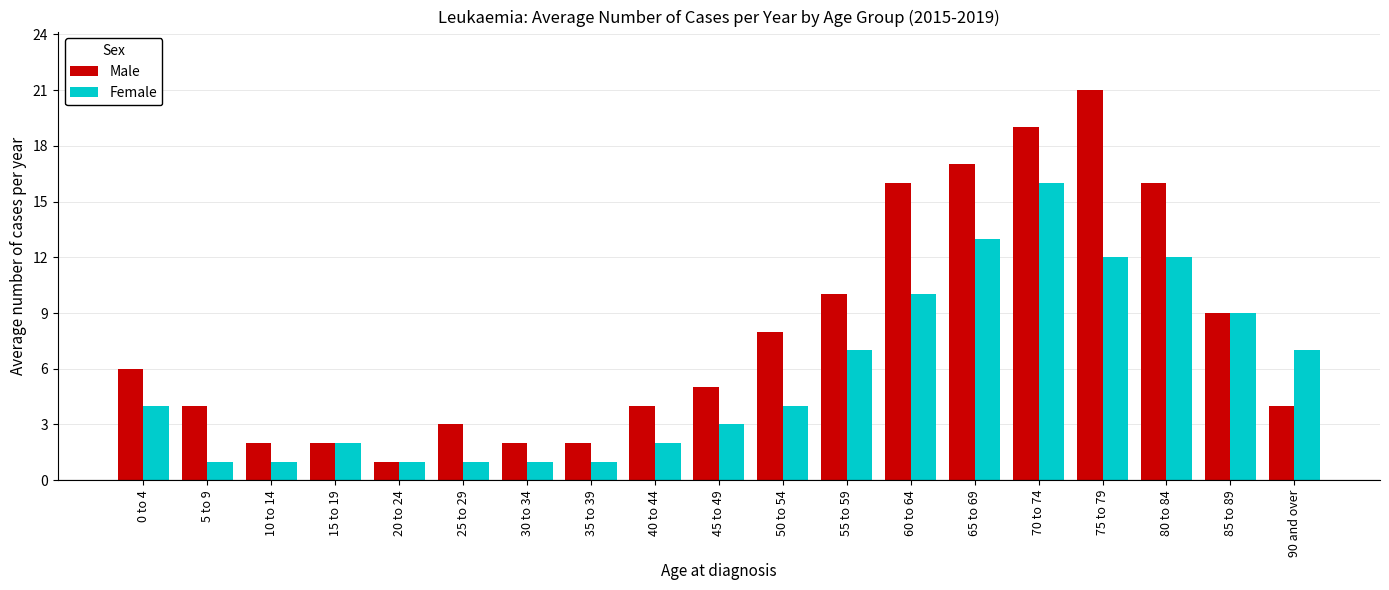

What is the sum of the Male values at 40 to 44 and 85 to 89?

13